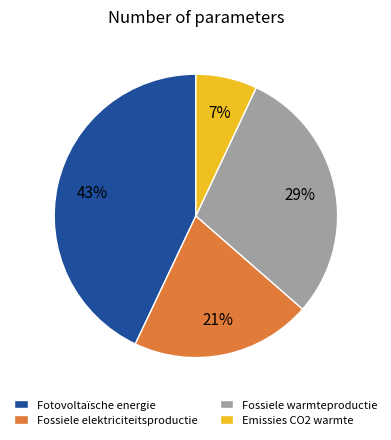

What is the ratio of the value at Fossiele warmteproductie to the value at Fotovoltaïsche energie?

0.7